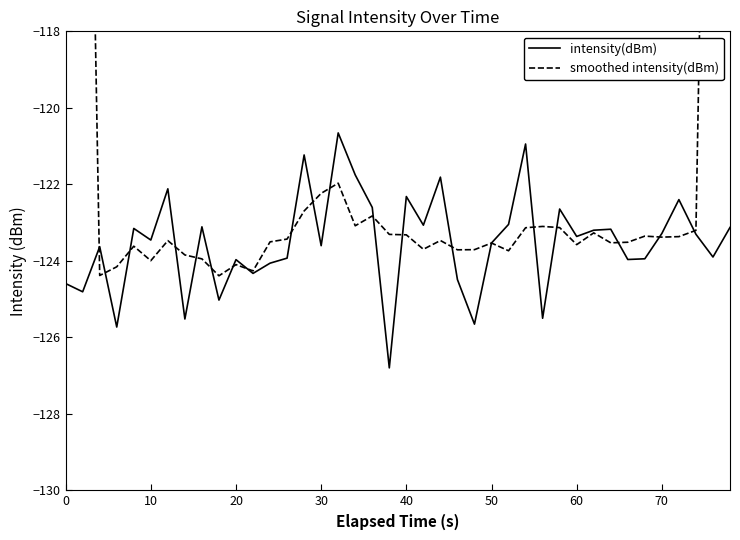

What is the minimum value for intensity(dBm)?

-126.8